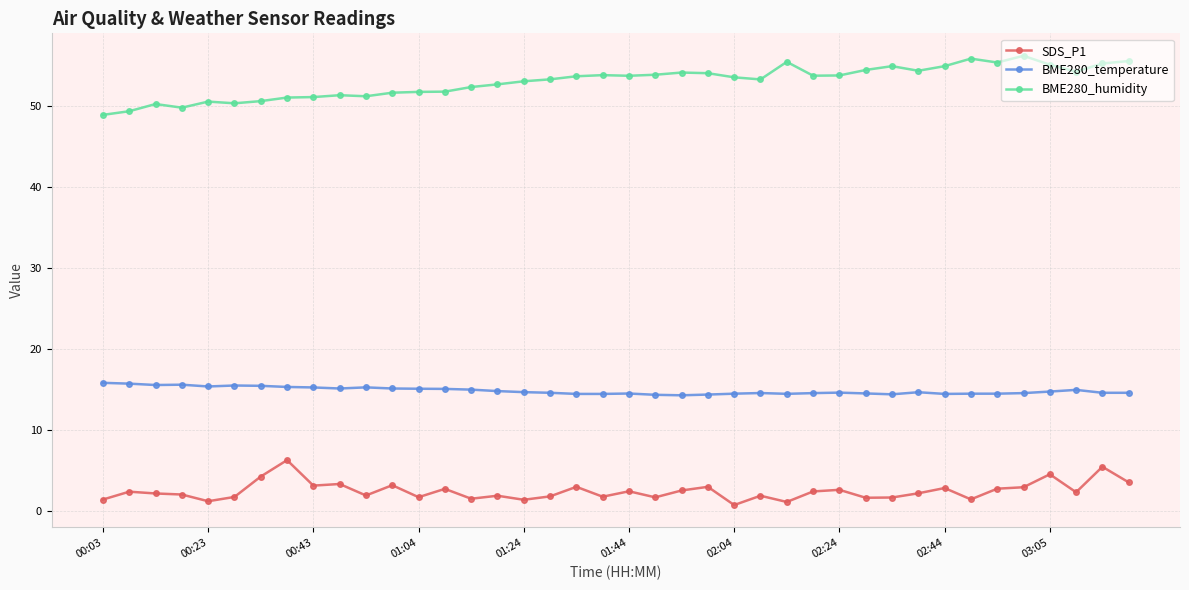

Which series has the widest spread of values?

BME280_humidity